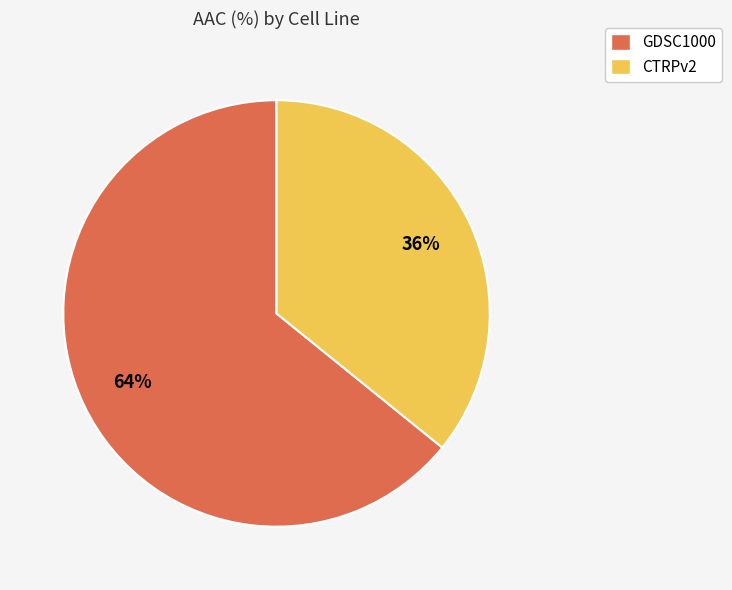

Do CTRPv2 and GDSC1000 together represent more than half of the pie?

Yes